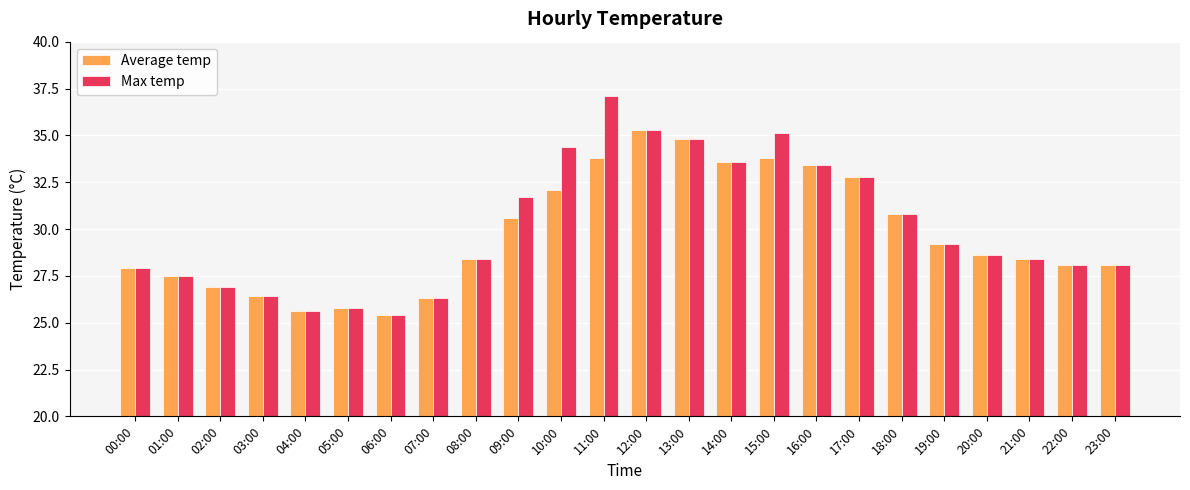

What position from the right is 19:00?

5